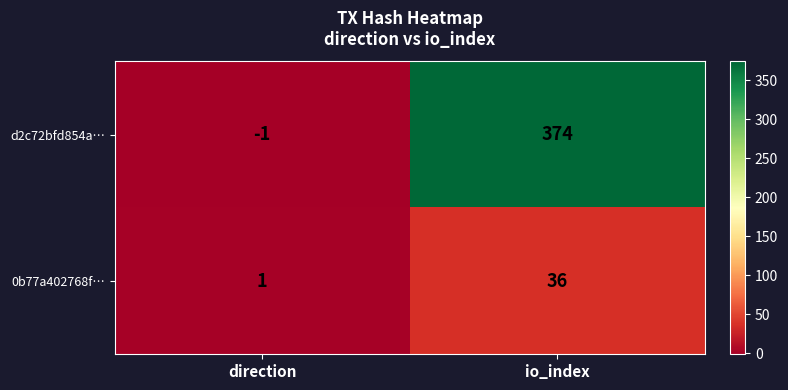

List the series in order of their peak value, lowest first.

0b77a402768f…, d2c72bfd854a…